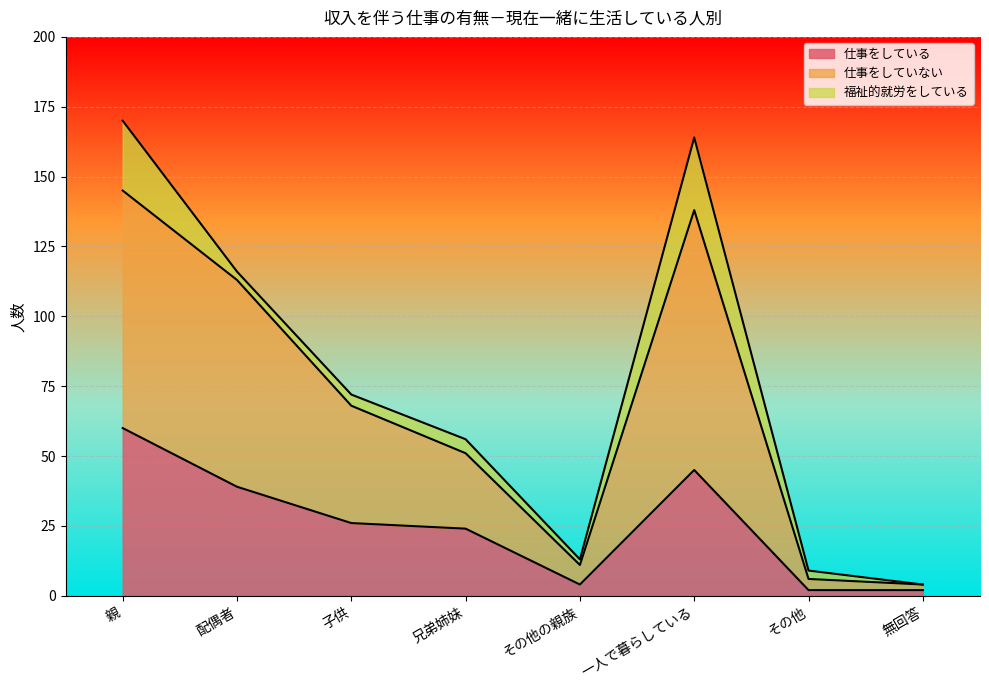

At which label does 仕事をしている reach its peak?

親